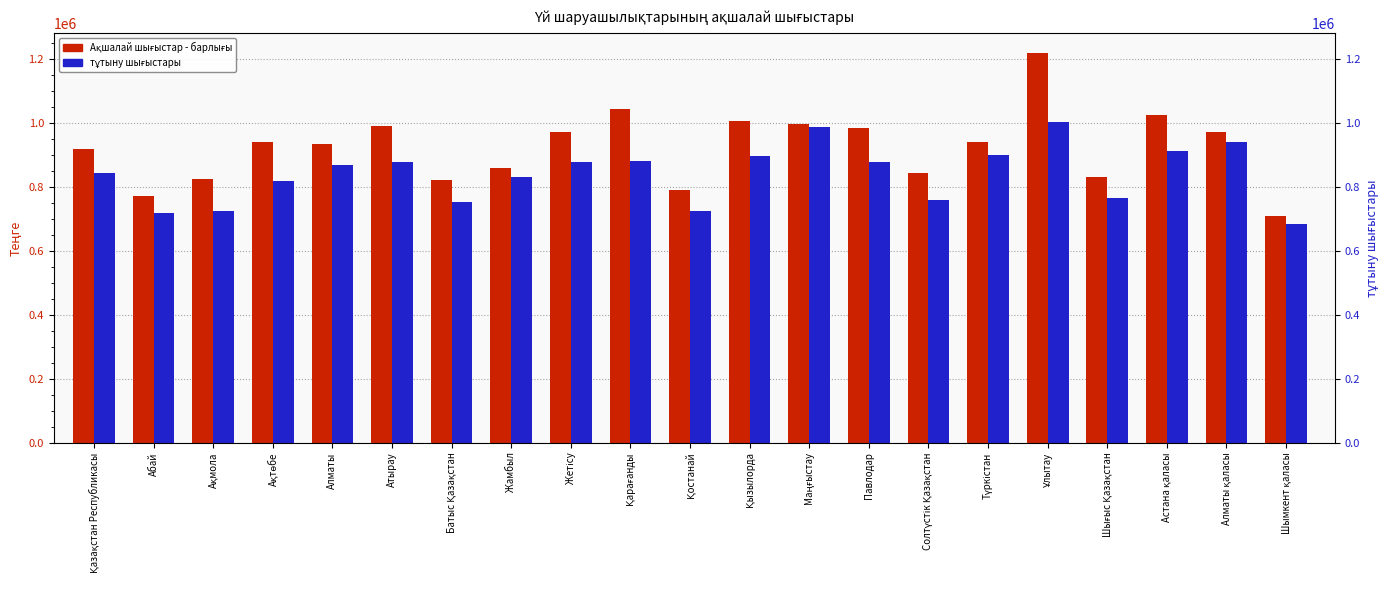

What is the sum of all тұтыну шығыстары values?

17656828